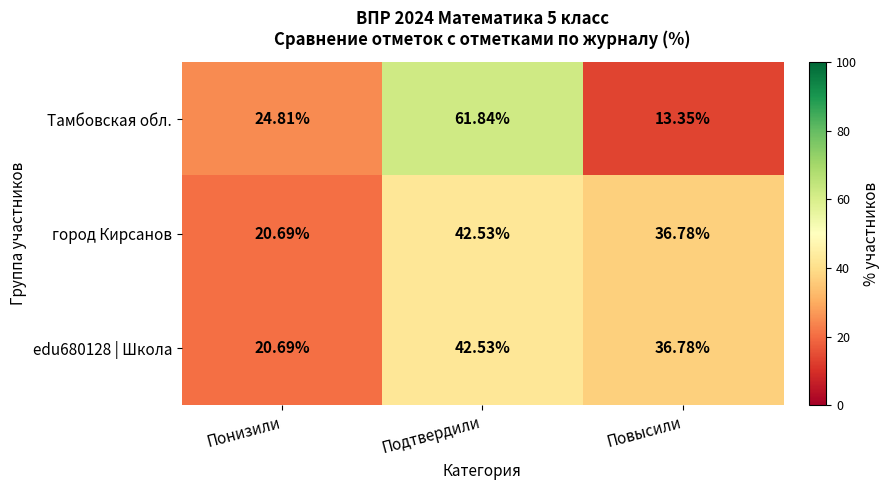

Rank the categories by edu680128 | Школа value from lowest to highest.

Понизили, Повысили, Подтвердили